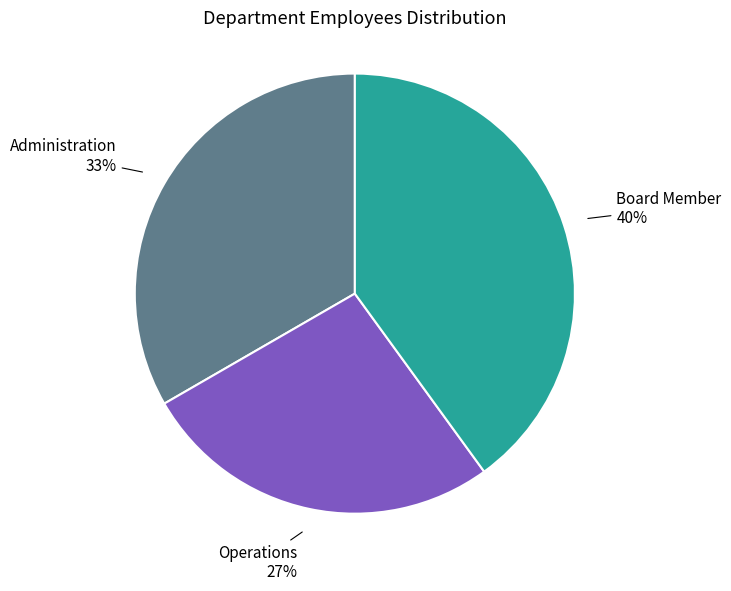

Combined, do Operations and Board Member account for over 50%?

Yes